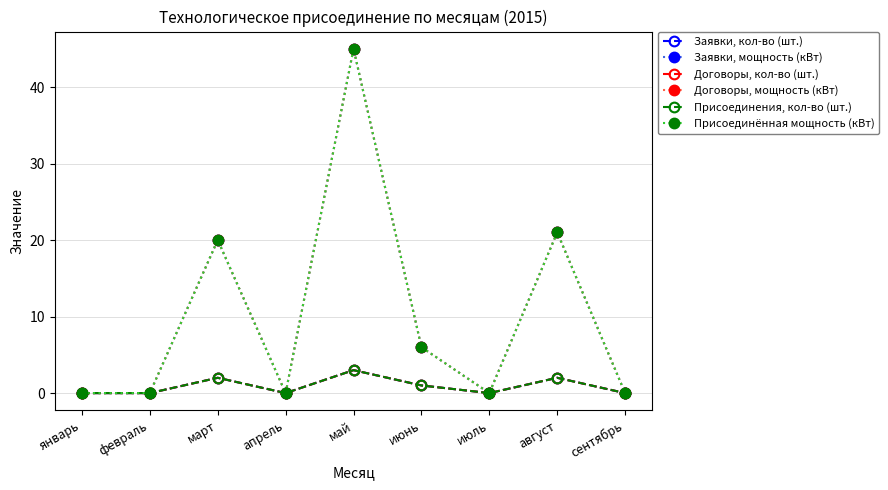

List the series in order of their peak value, lowest first.

Заявки, кол-во (шт.), Договоры, кол-во (шт.), Присоединения, кол-во (шт.), Заявки, мощность (кВт), Договоры, мощность (кВт), Присоединённая мощность (кВт)